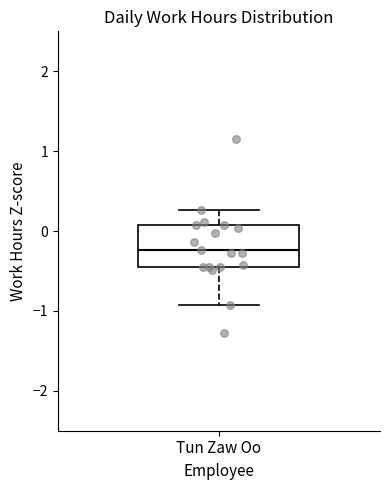

Read this box plot against the y-axis: the position of the median line, the range covered by the box, and the ends of both whiskers. The values are not printed on the chart, so give them approximately, as read against the axis.

median -0.2, box -0.5 to 0.1, whiskers -0.9 to 0.3